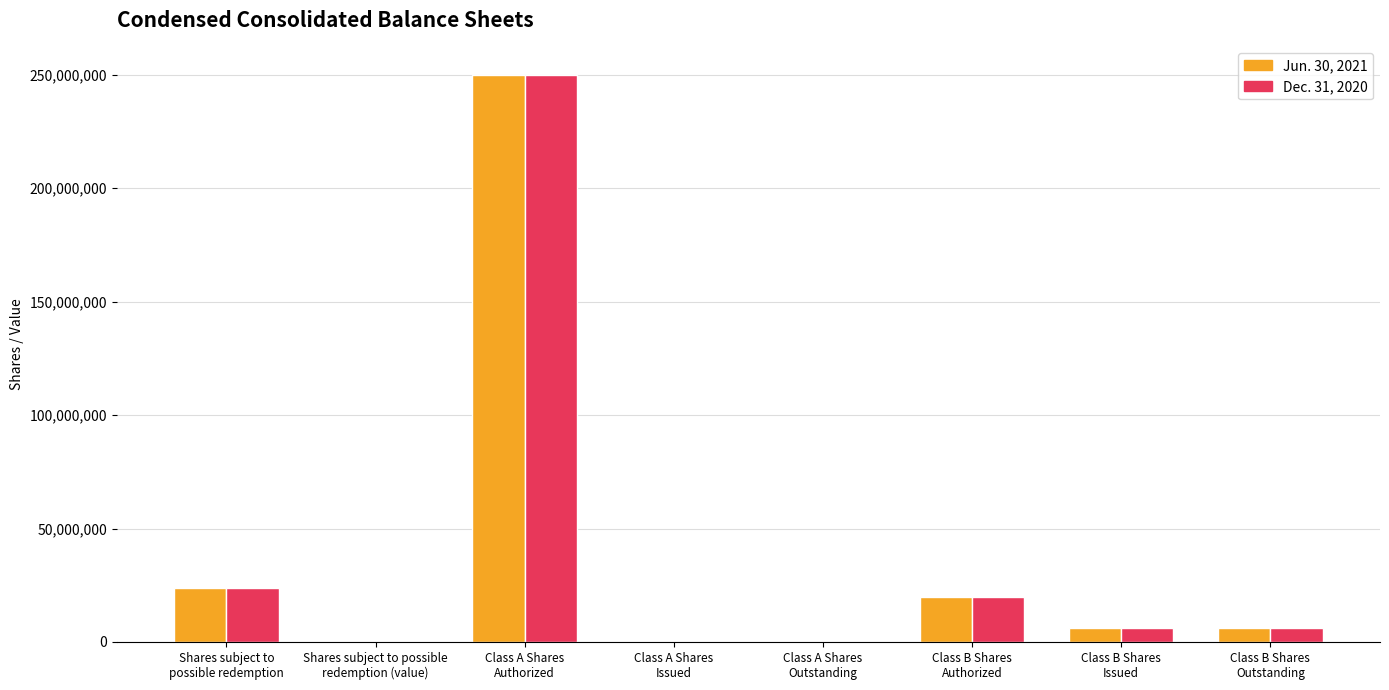

What is the maximum value shown in the chart?

250000000